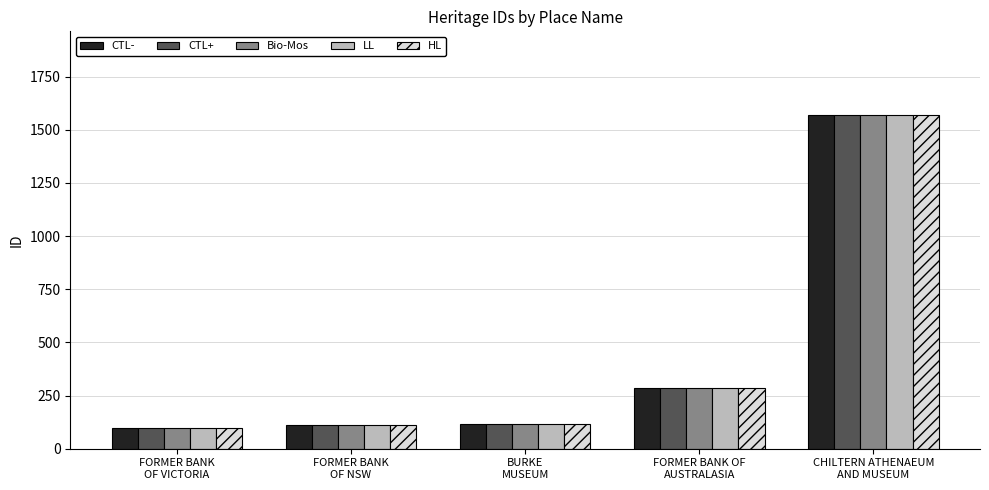

What are all the series names shown in the legend?

CTL-, CTL+, Bio-Mos, LL, HL